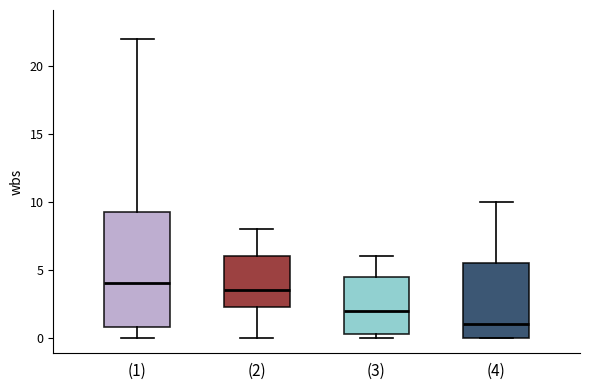

Reading left to right, read every box against the y-axis: the position of its median line, the range the box covers, and the ends of its whiskers. The values are not printed on the chart, so give them approximately, as read against the axis.

(1): median 4.0, box 1.0 to 9.5, whiskers 0.0 to 22.0
(2): median 3.5, box 2.5 to 6.0, whiskers 0.0 to 8.0
(3): median 2.0, box 0.5 to 4.5, whiskers 0.0 to 6.0
(4): median 1.0, box 0.0 to 5.5, whiskers 0.0 to 10.0